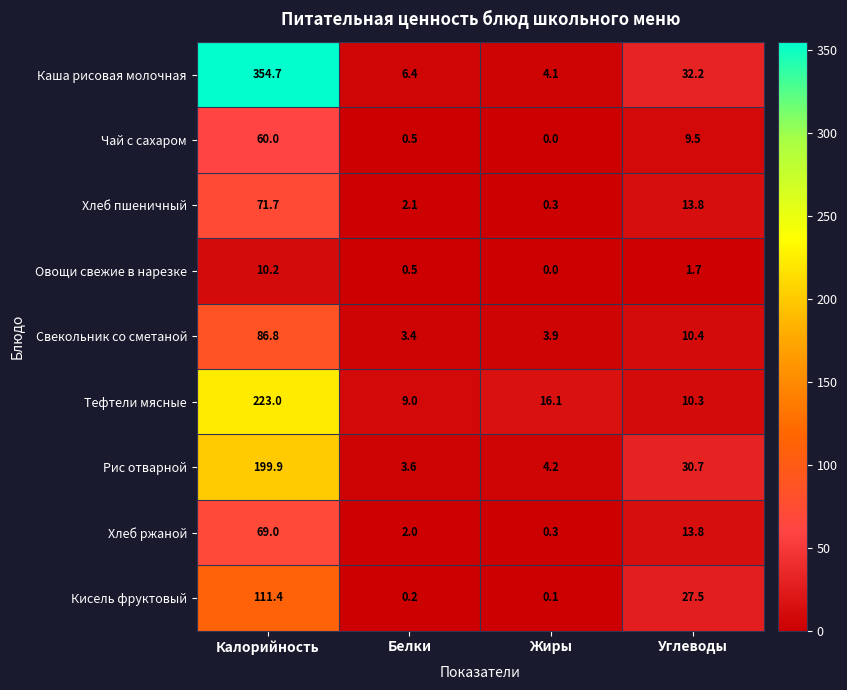

Rank the categories by Хлеб пшеничный value from highest to lowest.

Калорийность, Углеводы, Белки, Жиры